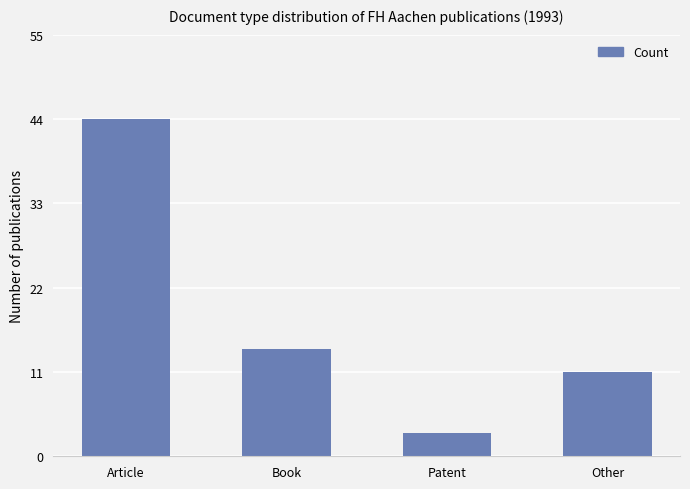

How many bars are there in total?

4